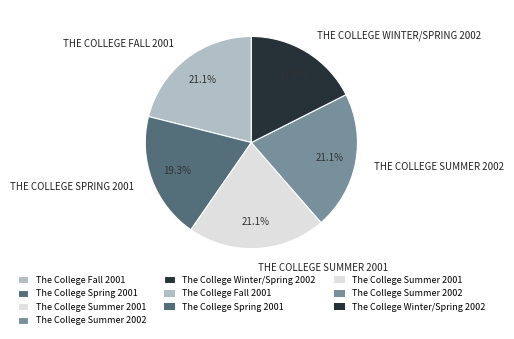

Is there a majority slice in this chart?

No